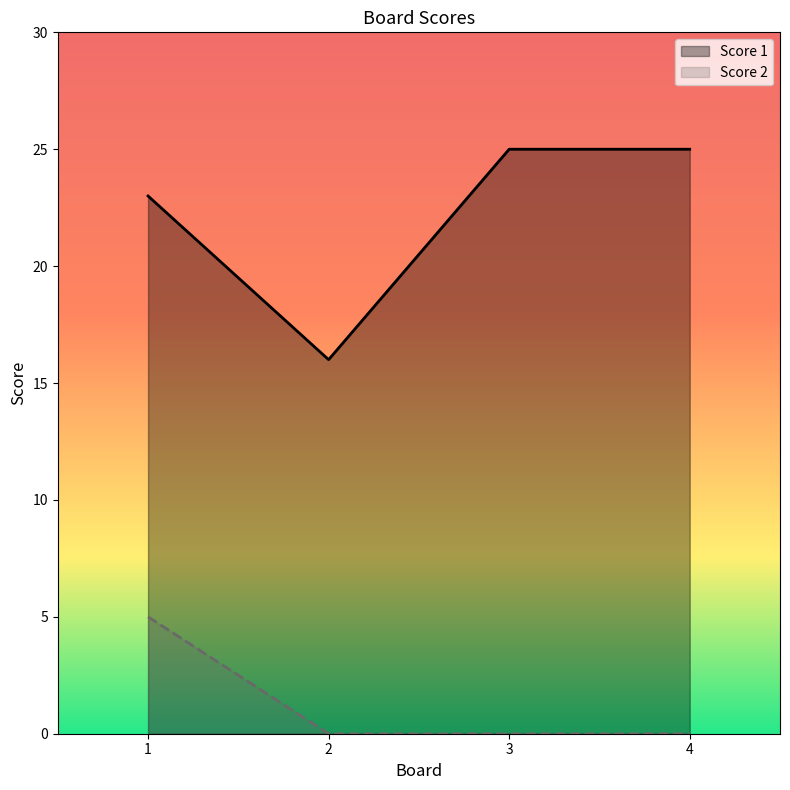

Rank the categories by Score 1 value from highest to lowest.

3, 4, 1, 2